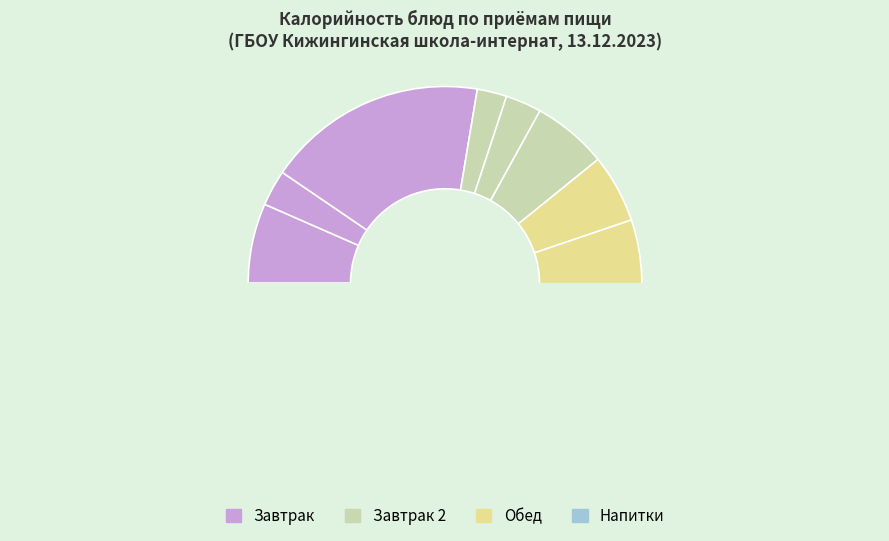

What is the change in value from Каша рисовая to Макаронные изделия?

+123.0